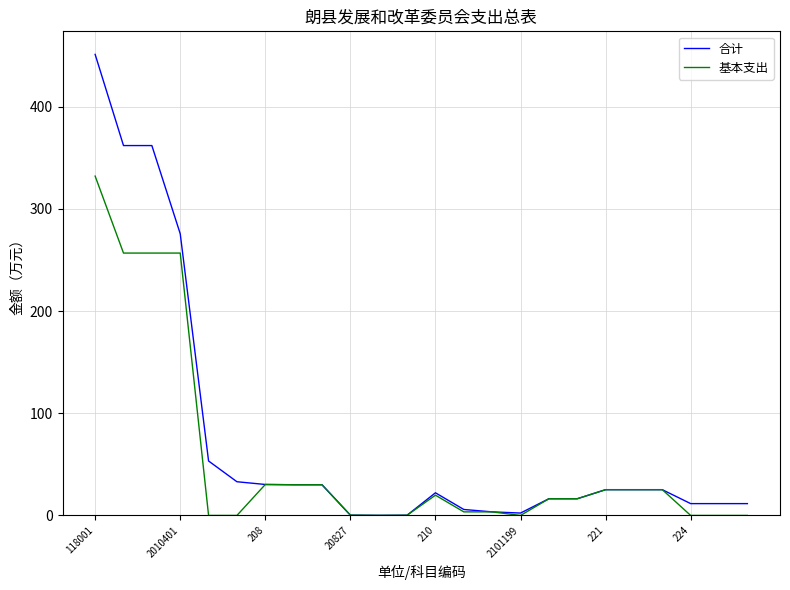

Does the chart have visible grid lines?

Yes